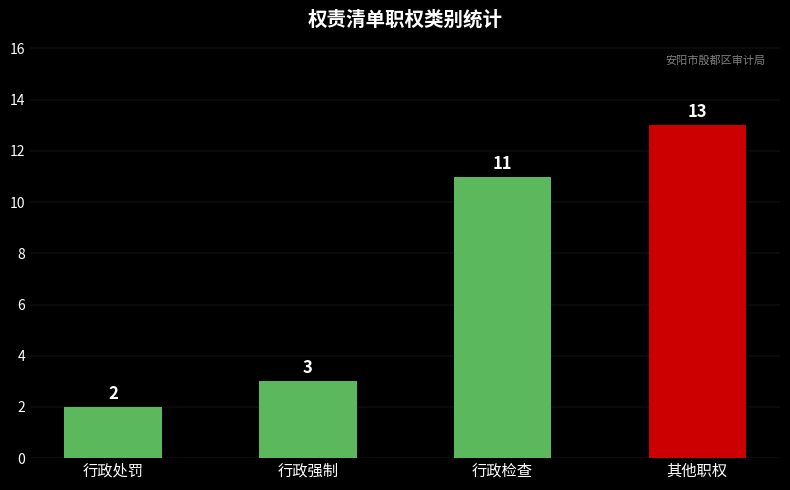

Reading left to right, what are all the values shown in this chart?

2	3	11	13